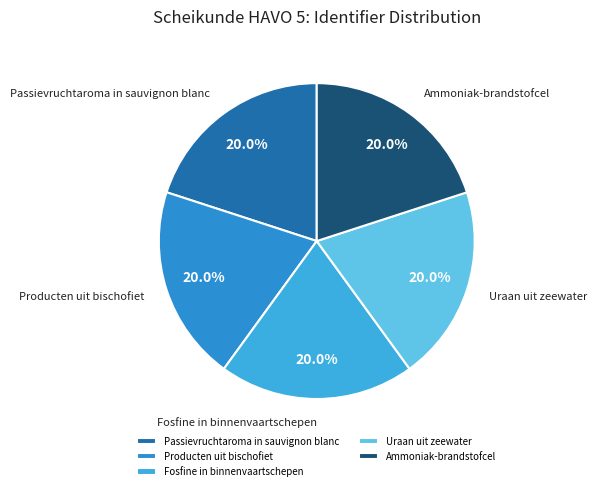

To the nearest percent, what is the average slice percentage?

20%